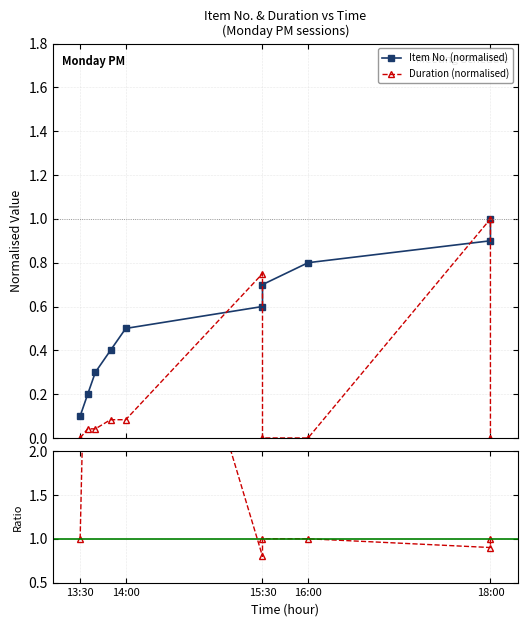

True or false: Item / Duration ratio and Duration (normalised) intersect in this chart.

True